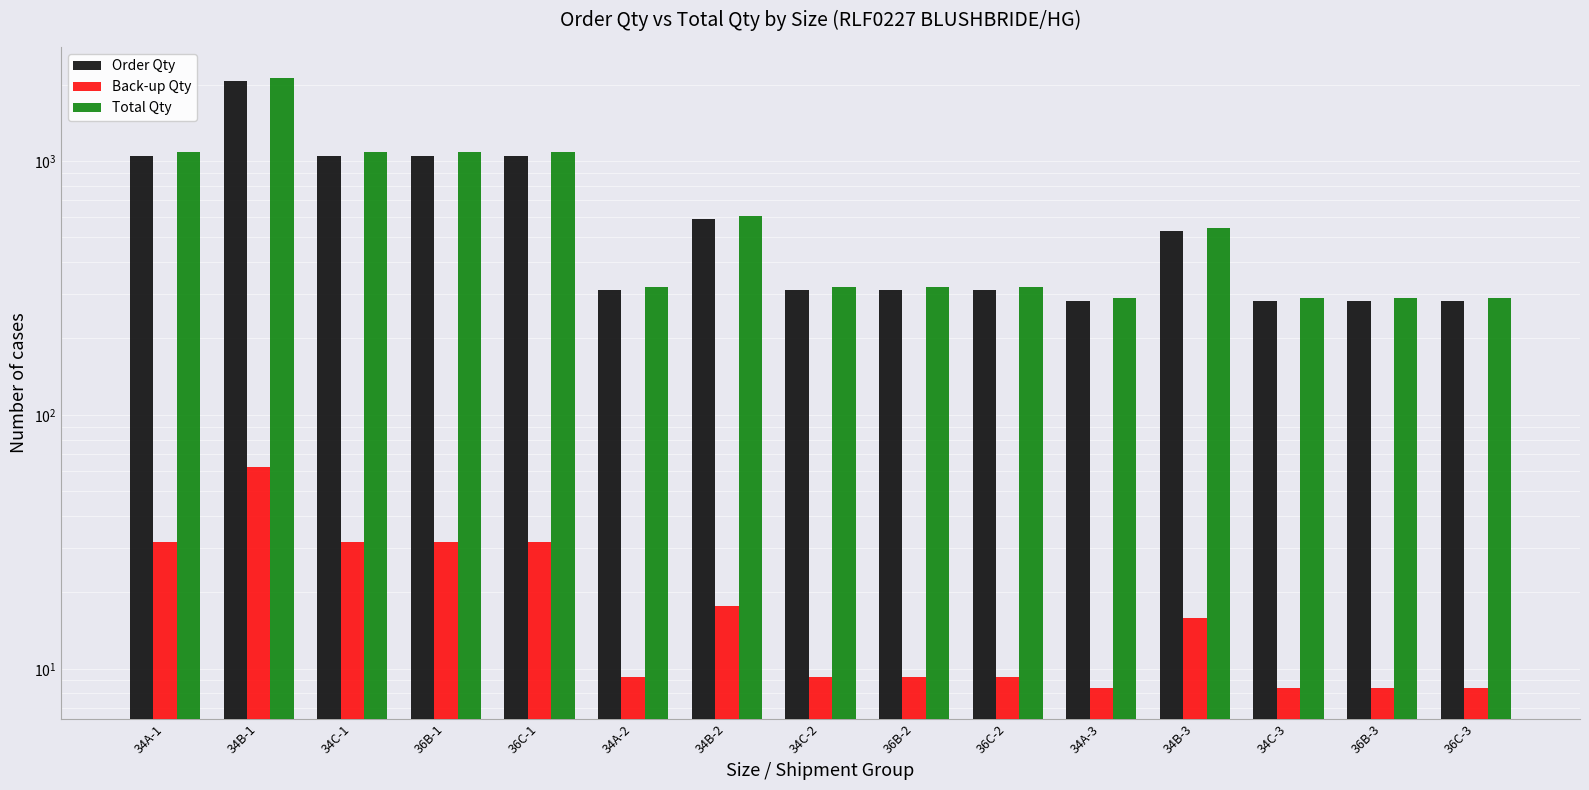

What is the difference between the Order Qty values at 34B-2 and 36C-2?

280.0